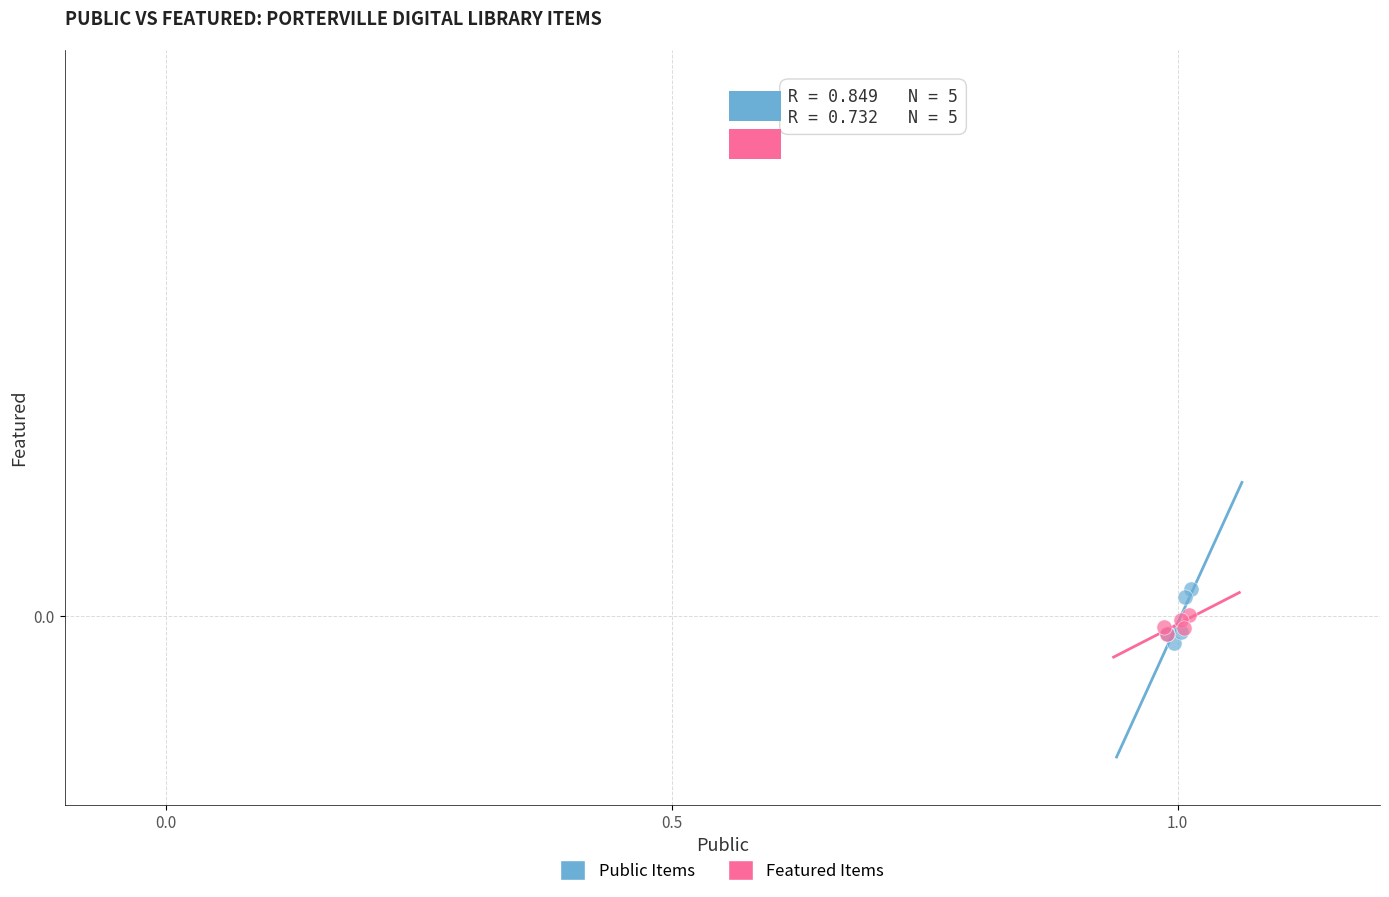

What are all the series names shown in the legend?

Public Items, Featured Items